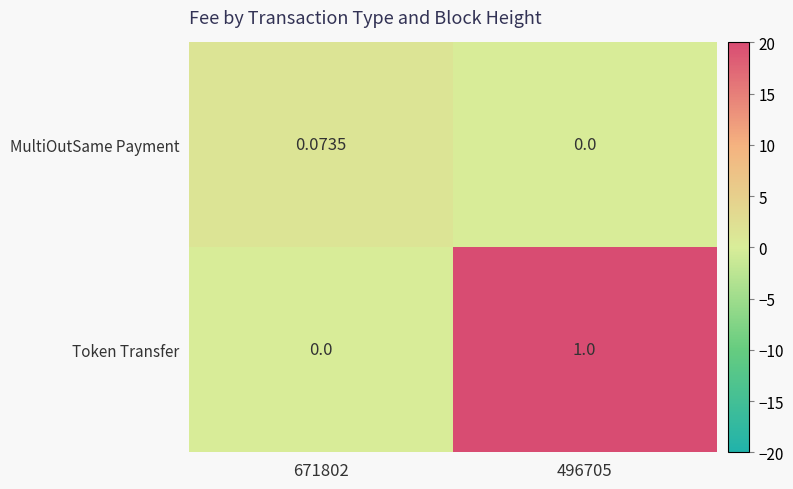

Is the value of Token Transfer at 671802 greater than the value of MultiOutSame Payment at 671802?

No